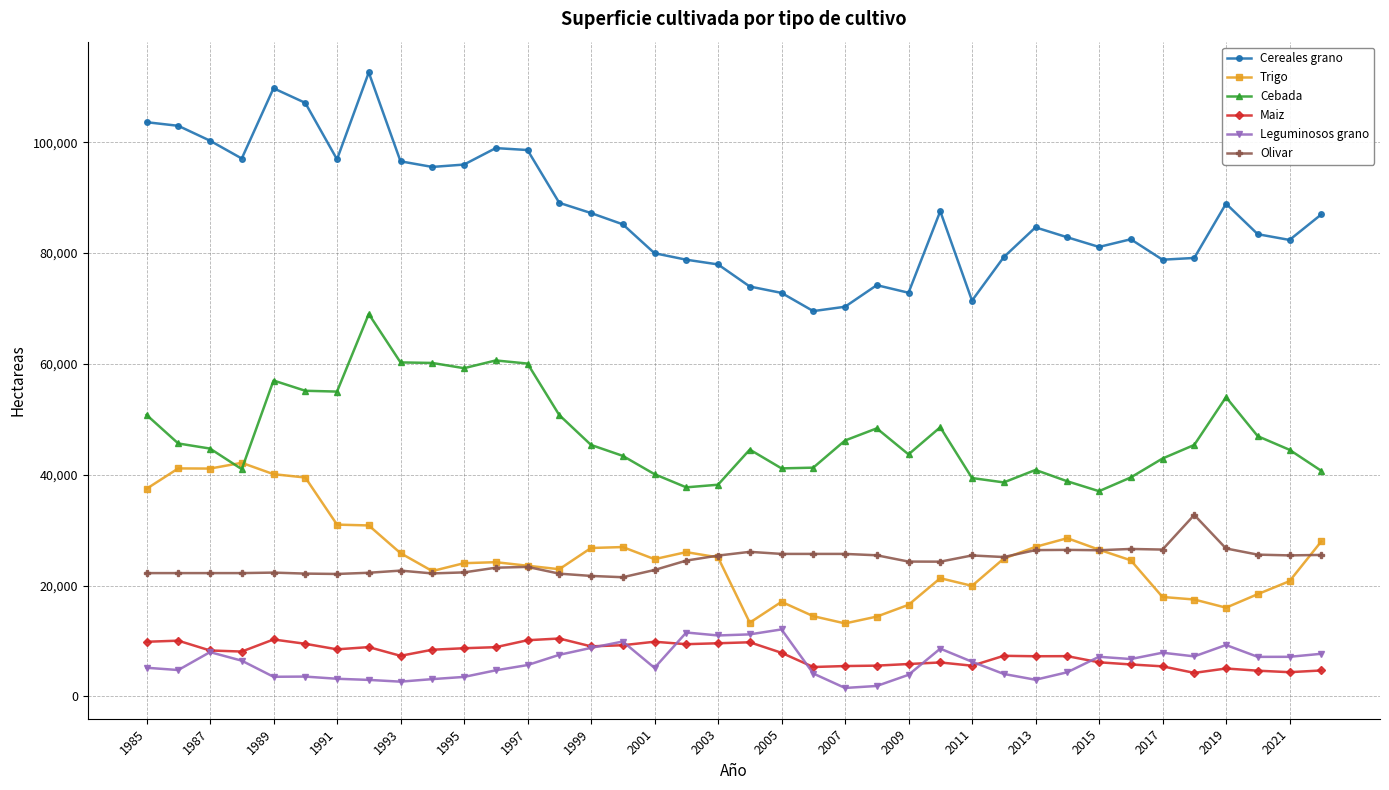

True or false: Cereales grano and Maiz cross at least once.

False